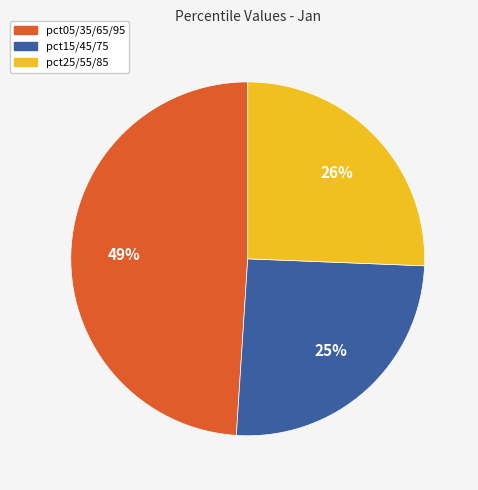

Does any single category account for the majority?

No